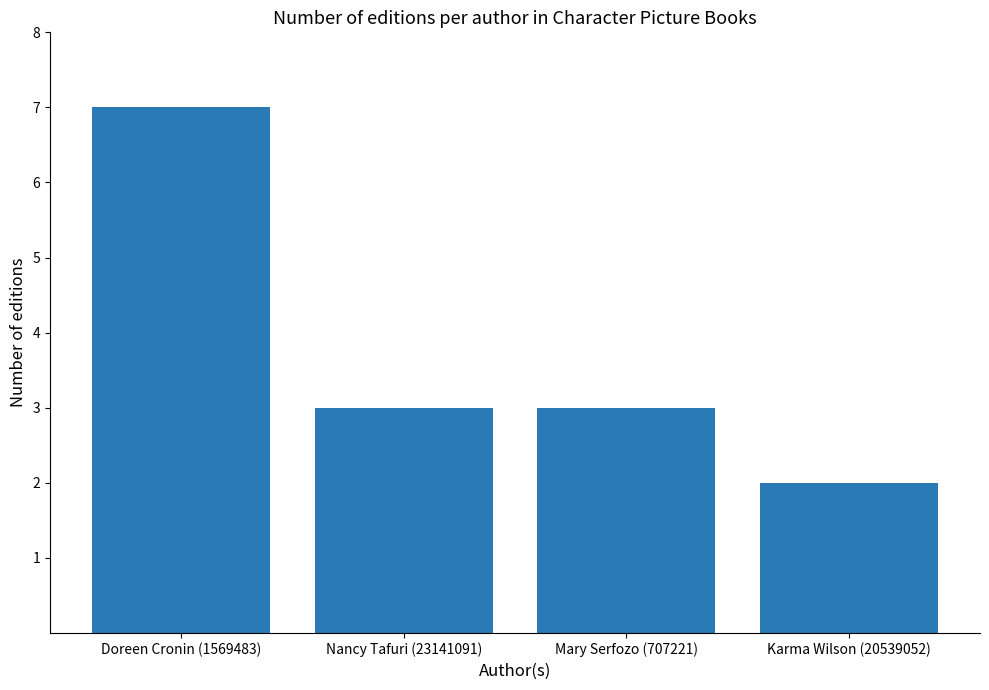

What is the average value?

4